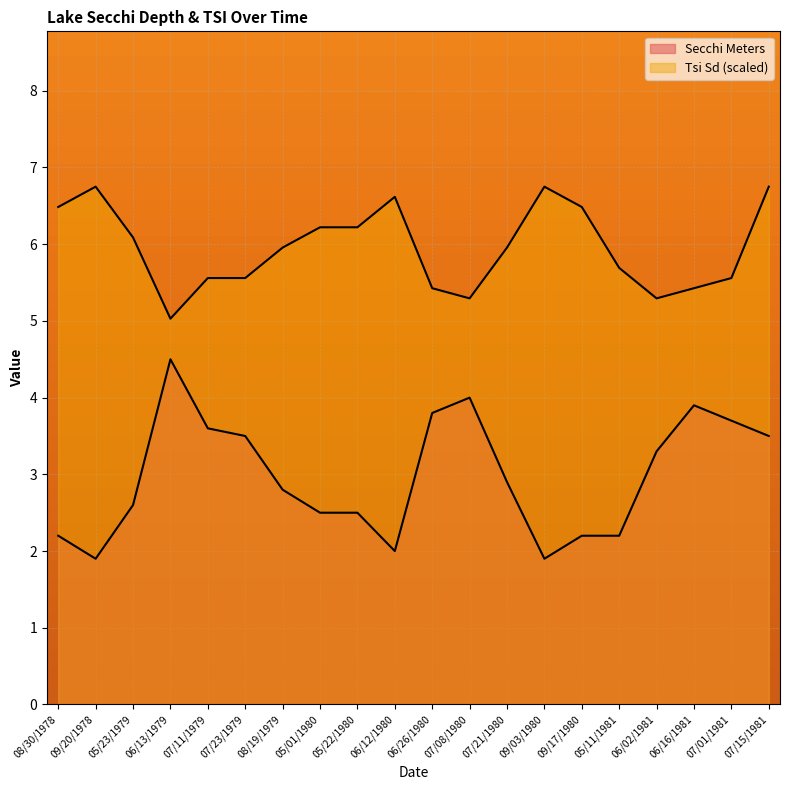

Rank the series at 05/22/1980 from highest to lowest value.

Tsi Sd, Secchi Meters